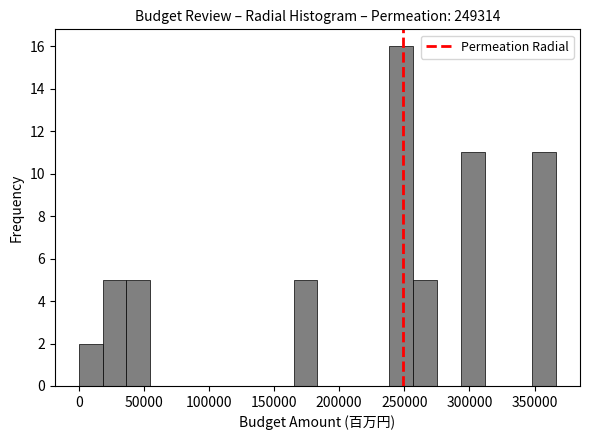

Read against the x-axis, roughly where is the centre of the tallest bar?

245000